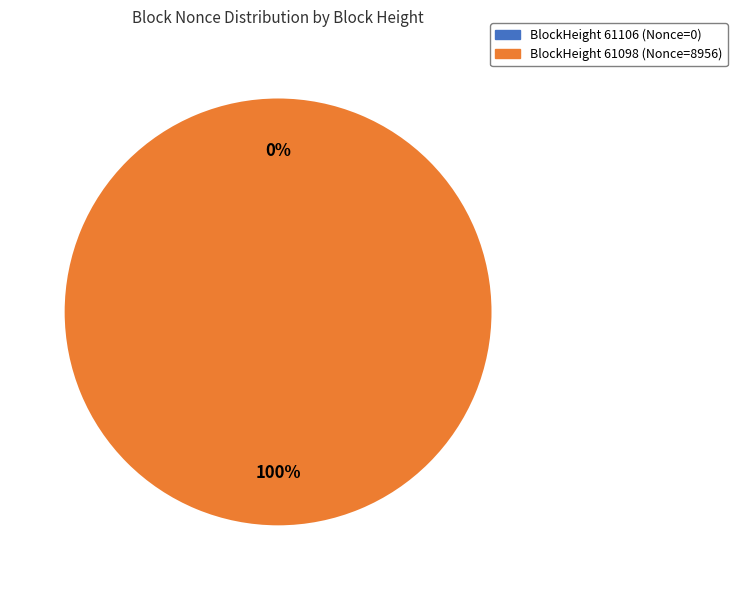

Count the number of slices in the pie.

2